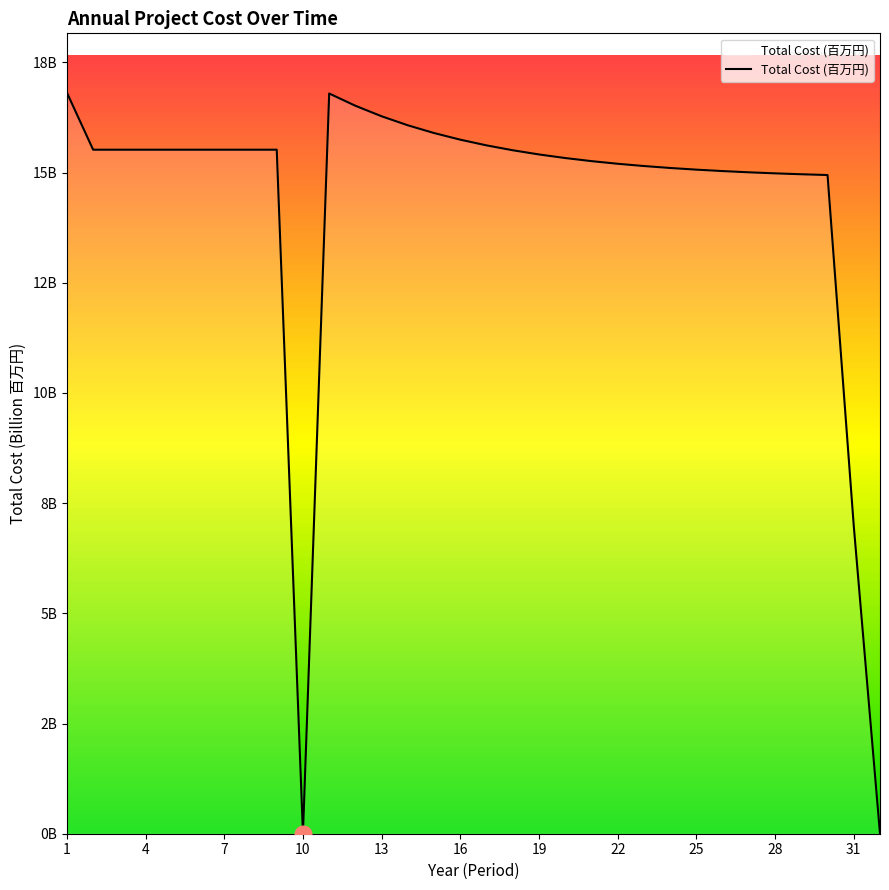

Does the chart have visible grid lines?

No